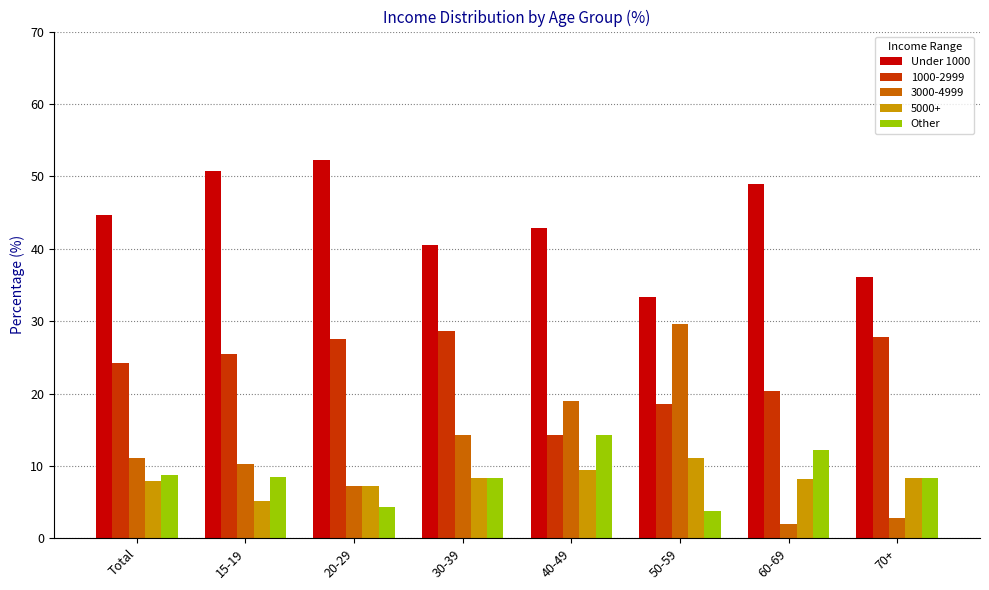

What is the total value across all series at 15-19?

100.0